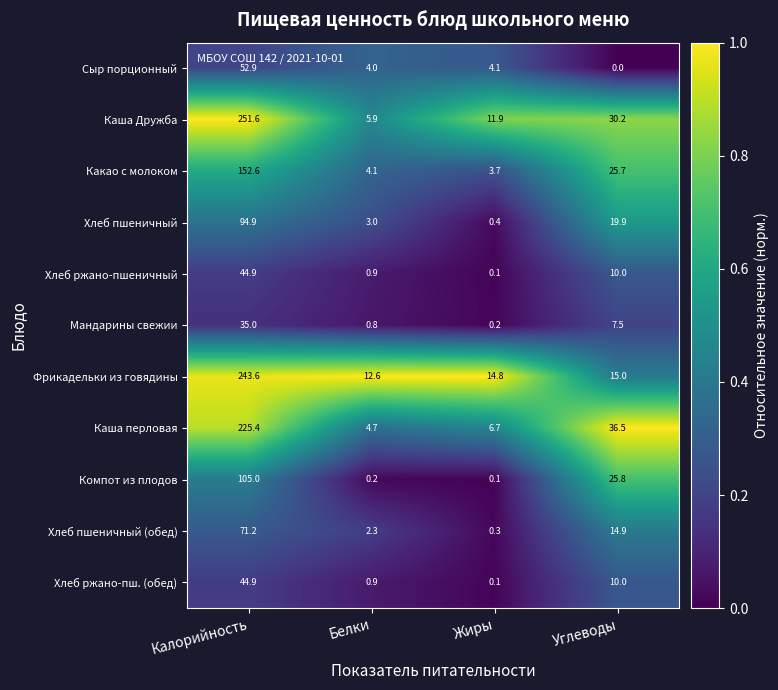

List the labels in order of Фрикадельки из говядины value, smallest first.

Белки, Жиры, Углеводы, Калорийность